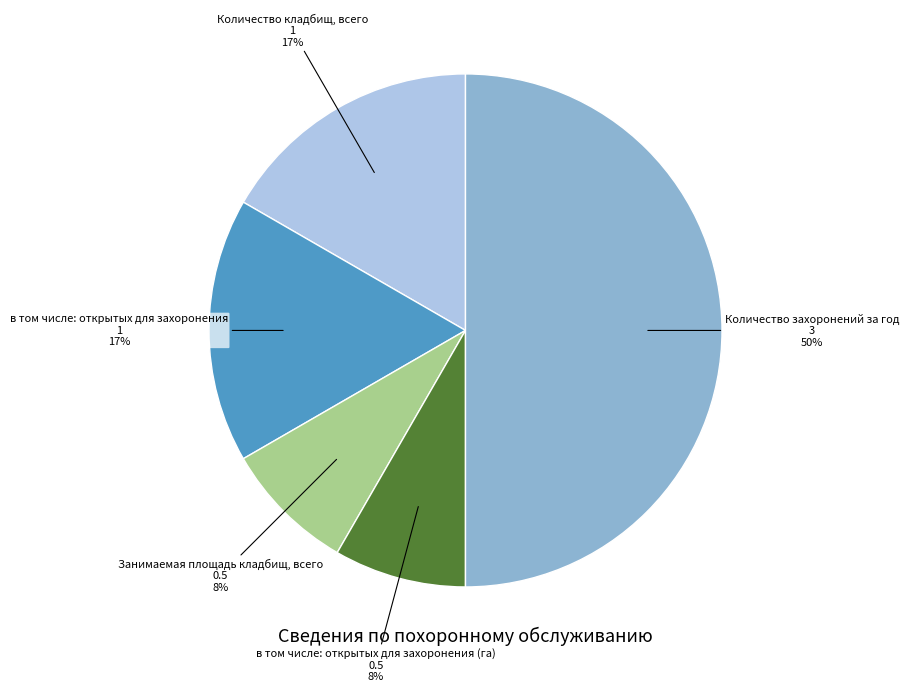

How many slices are in this pie chart?

5